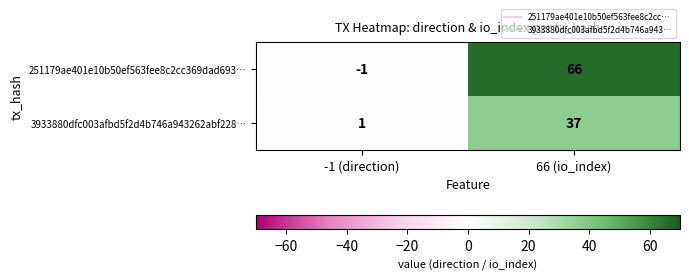

The value of 3933880dfc003afbd5f2d4b746a943262abf228… at -1 (direction) is 1. True or false?

True